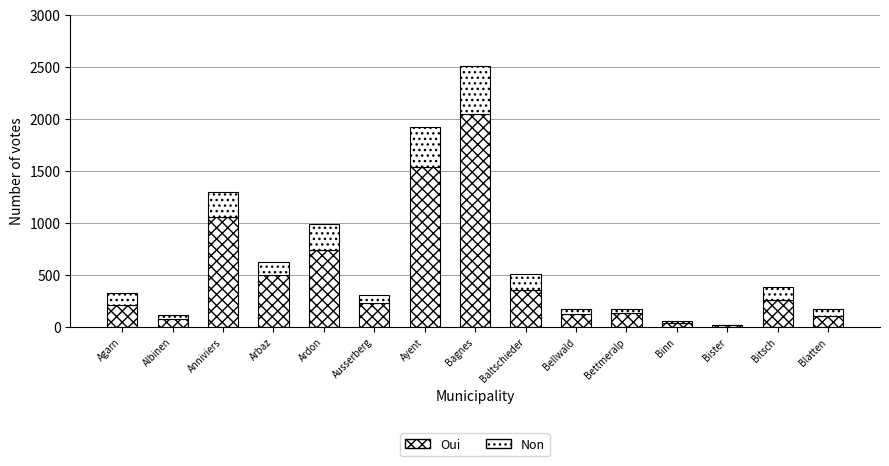

Where does the Non series first go above 112?

Anniviers